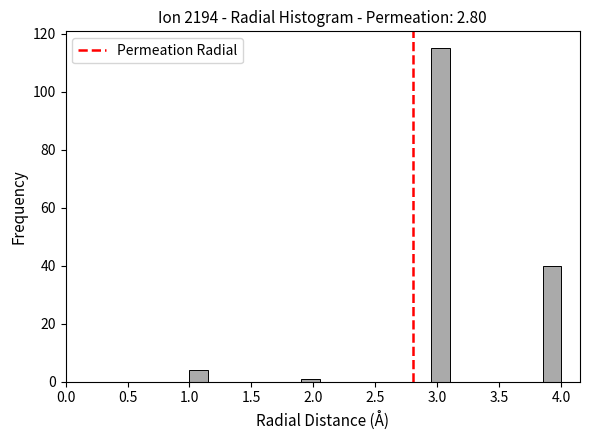

Read against the x-axis, roughly where is the centre of the tallest bar?

3.05